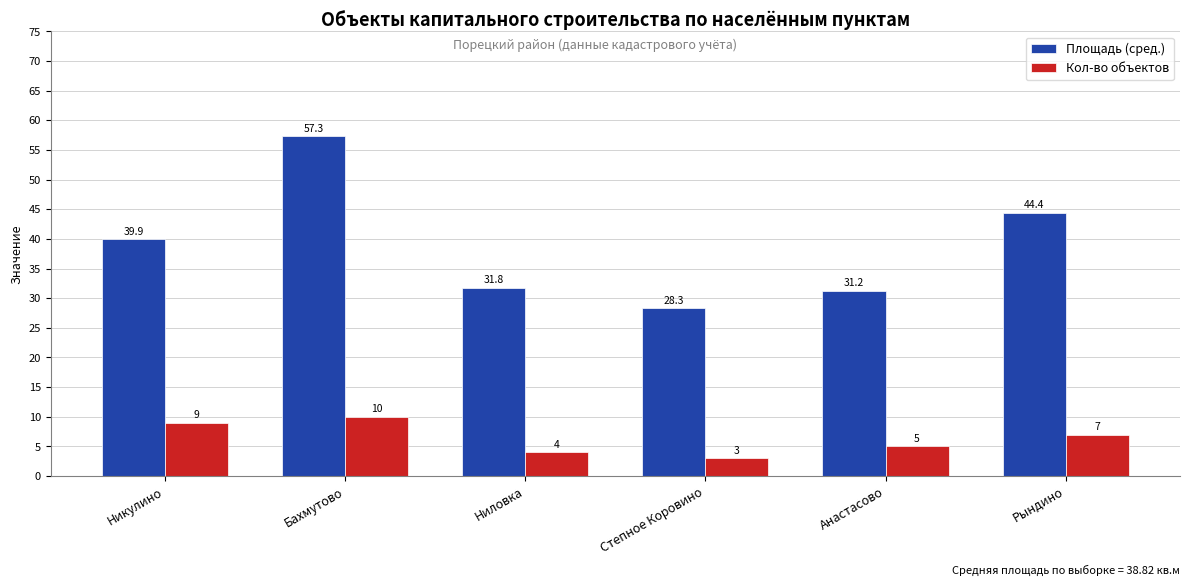

Which label corresponds to the largest value in the chart?

Бахмутово